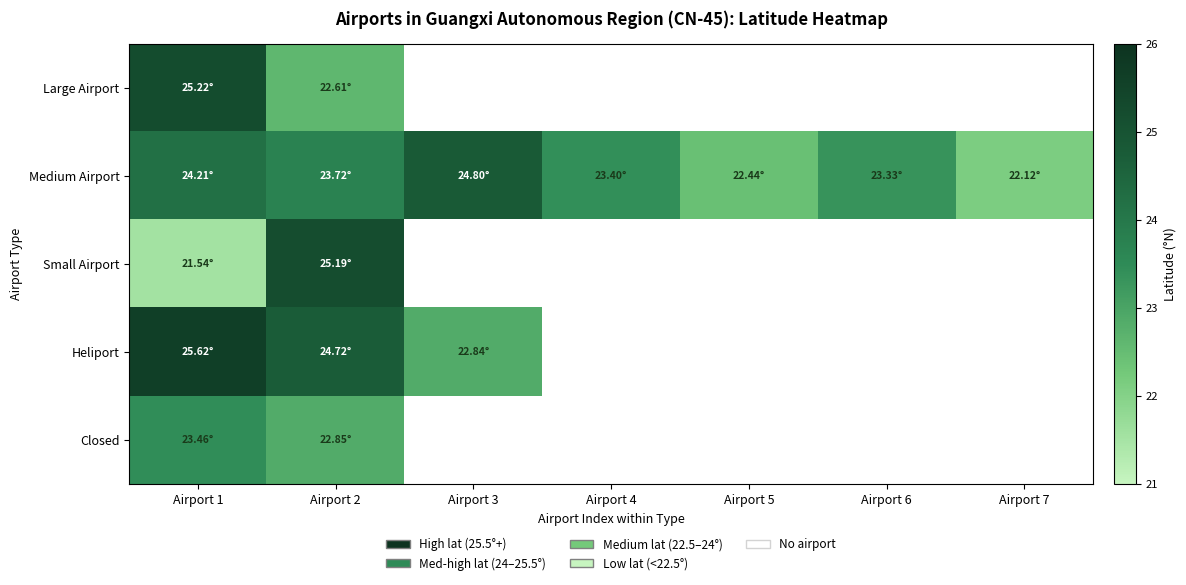

Between Airport 5 and Airport 6, which is larger?

Airport 6